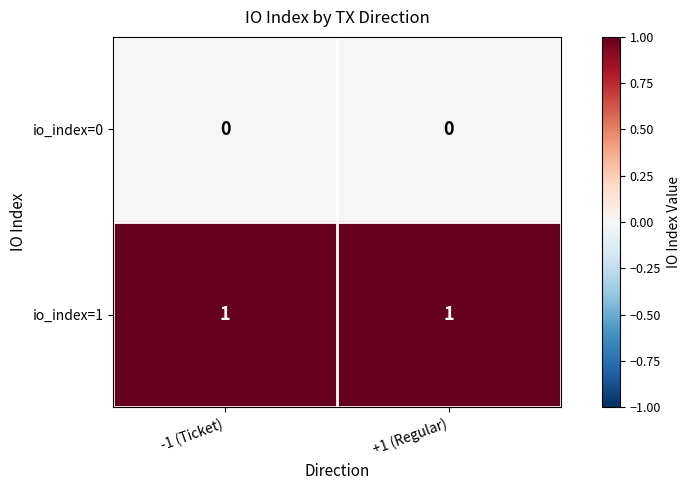

Is the value of io_index=1 at -1 (Ticket) greater than the value of io_index=0 at +1 (Regular)?

Yes